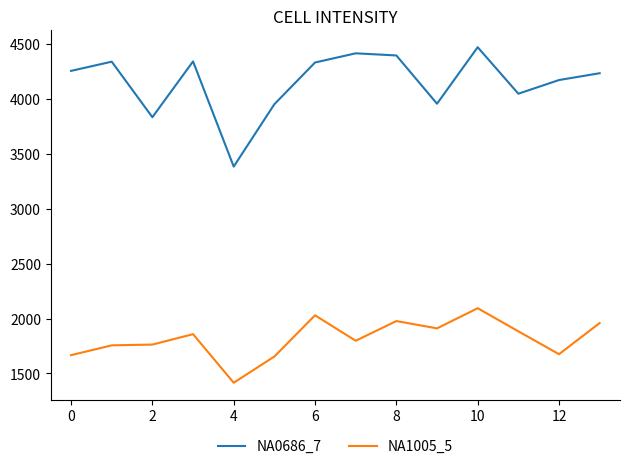

True or false: NA0686_7 and NA1005_5 intersect in this chart.

False